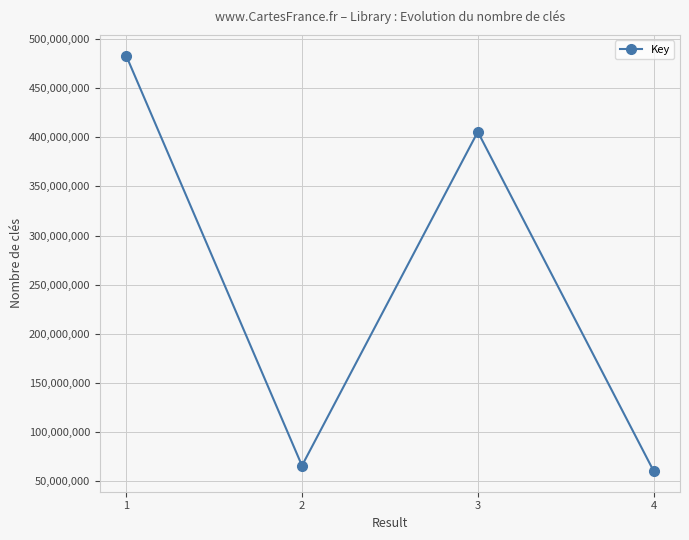

Reading left to right, extract all data points from this chart.

483050911	65996833	405532824	60612193